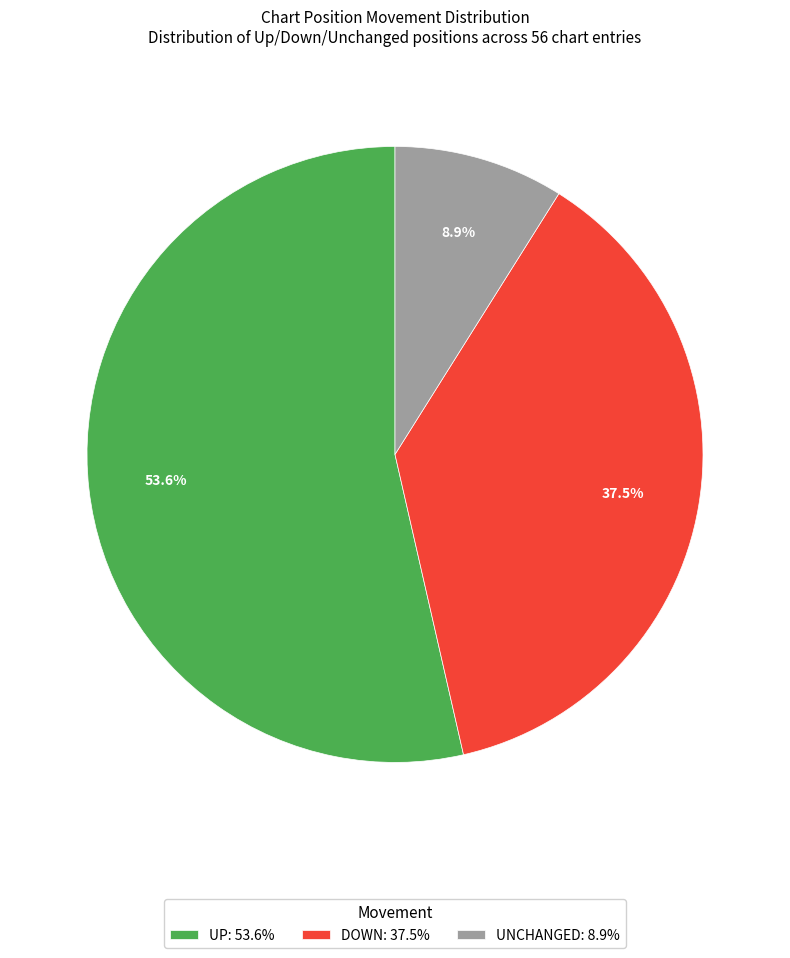

Between UP: 53.6% and DOWN: 37.5%, which is larger?

UP: 53.6%